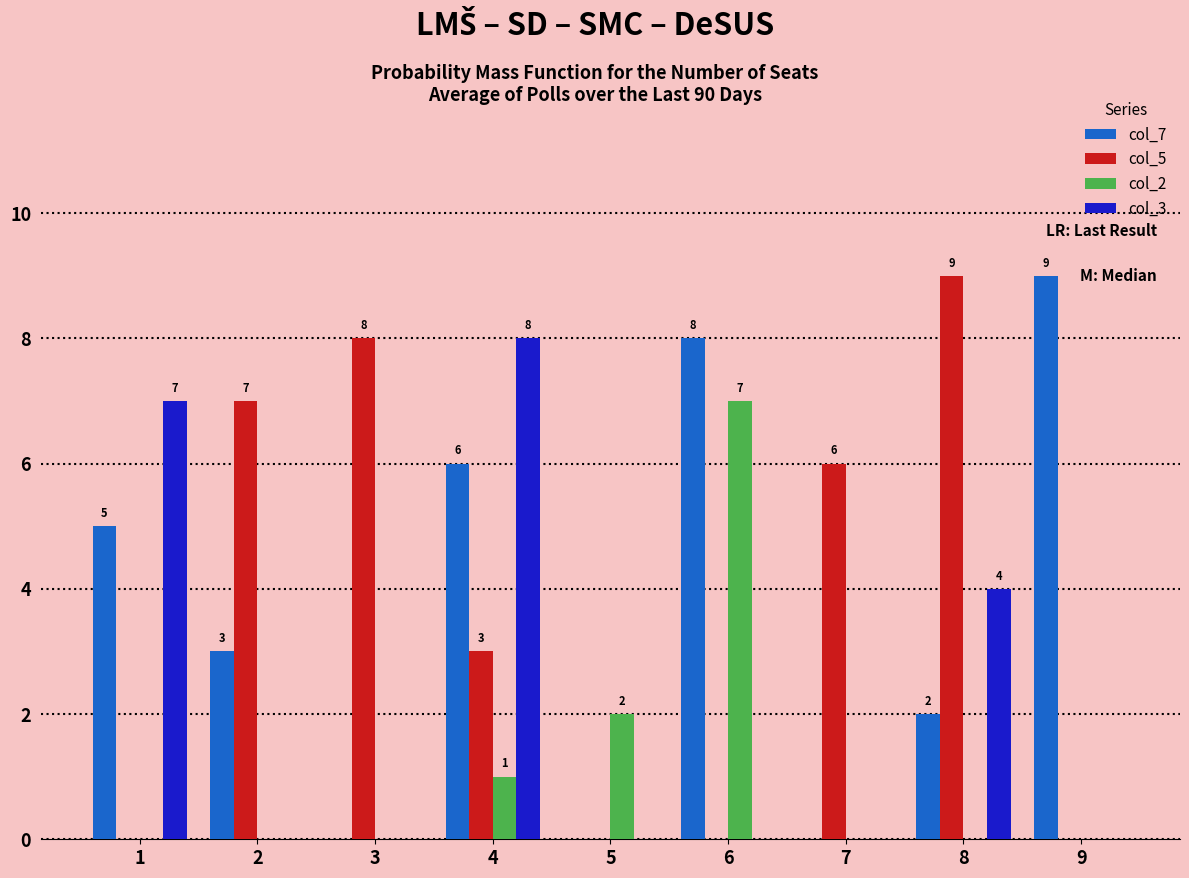

Where is col_2 nearest to the value 3?

5